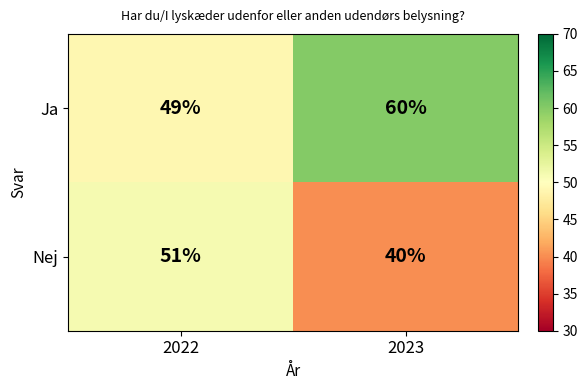

Reading left to right, list all the values displayed in this chart.

Ja: 49	60
Nej: 51	40